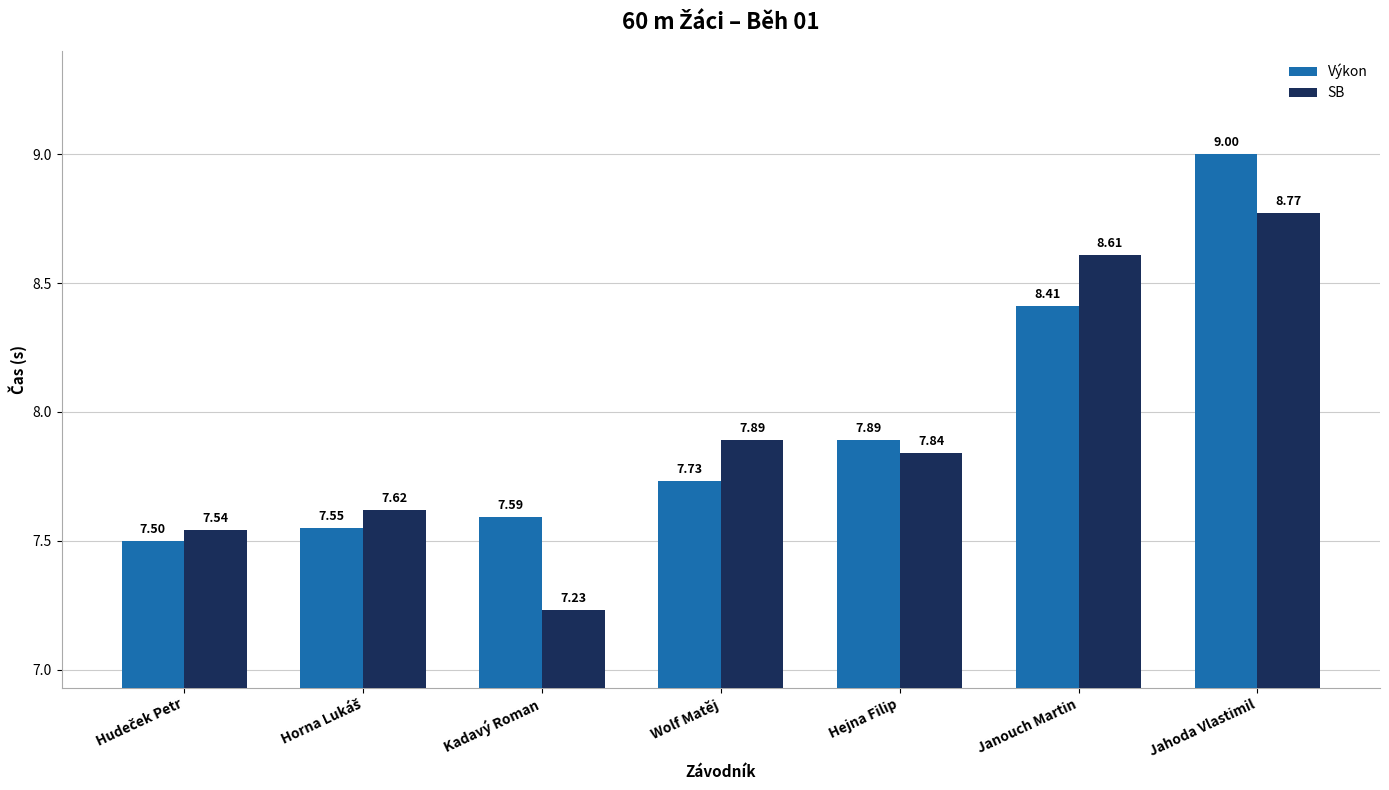

True or false: Výkon has a value of 9.0 at Jahoda Vlastimil.

True